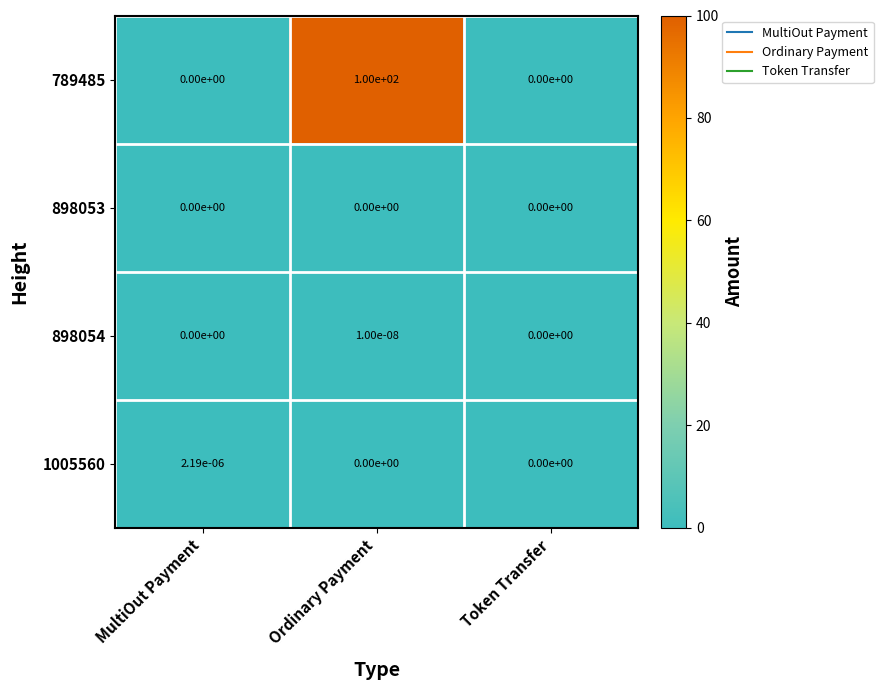

Which category has the highest value in the 1005560 series?

MultiOut Payment